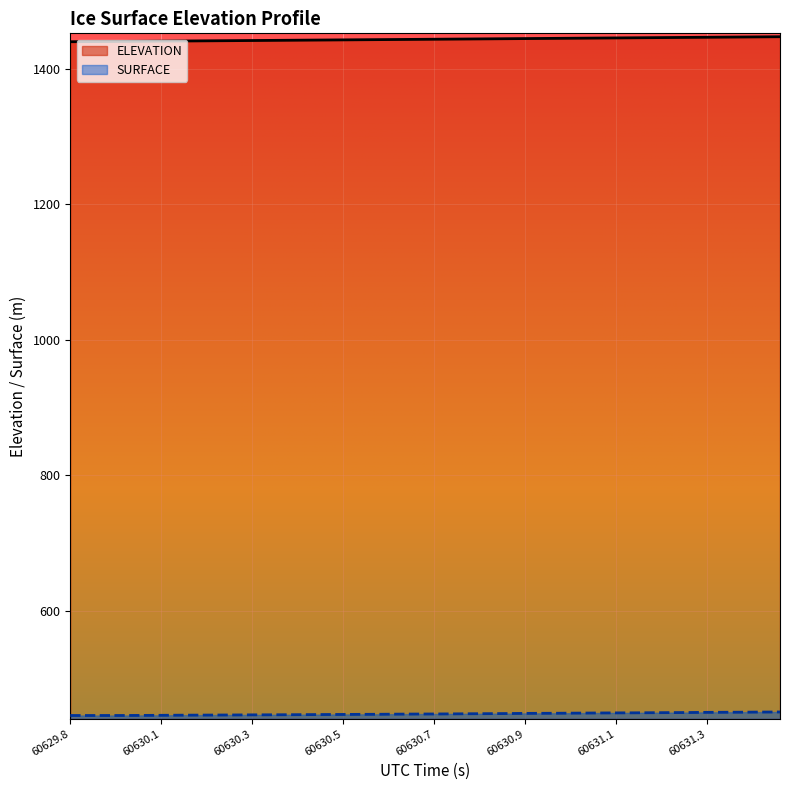

What is the minimum value for SURFACE?

445.0